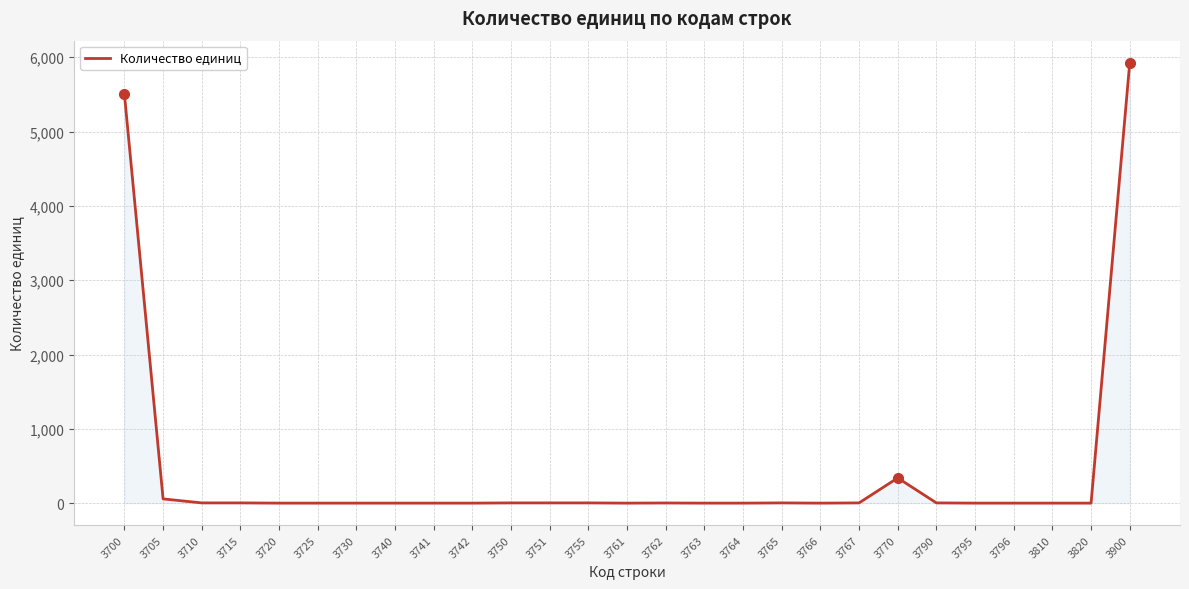

True or false: the data shows 0 at 3720.

True